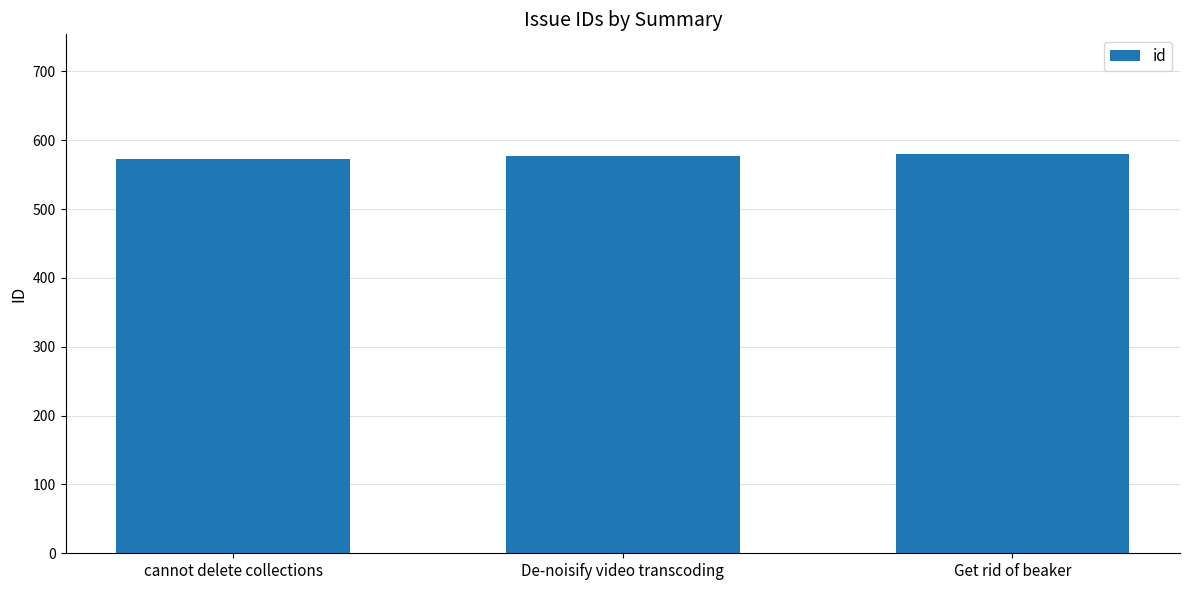

Count the number of data series in this chart.

1